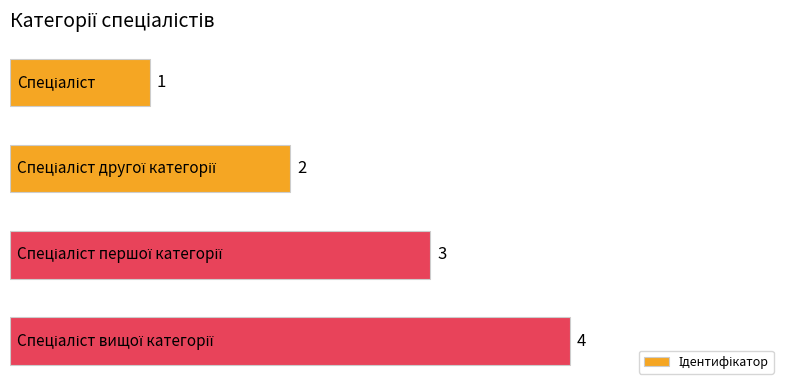

Count the values in the range 2 to 4.

3